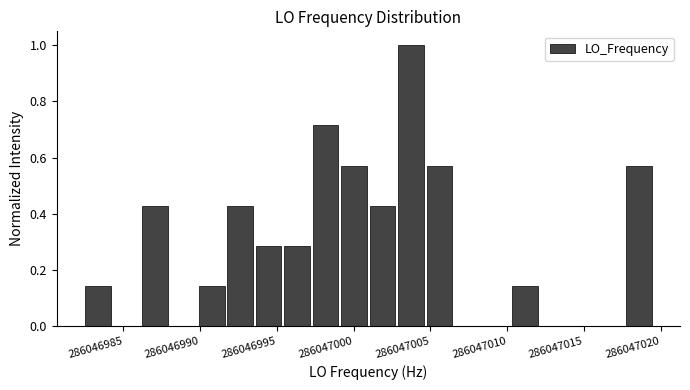

Around what value on the x-axis is the tallest bar? Give the approximate position of its centre, as read against the axis.

286047003.5